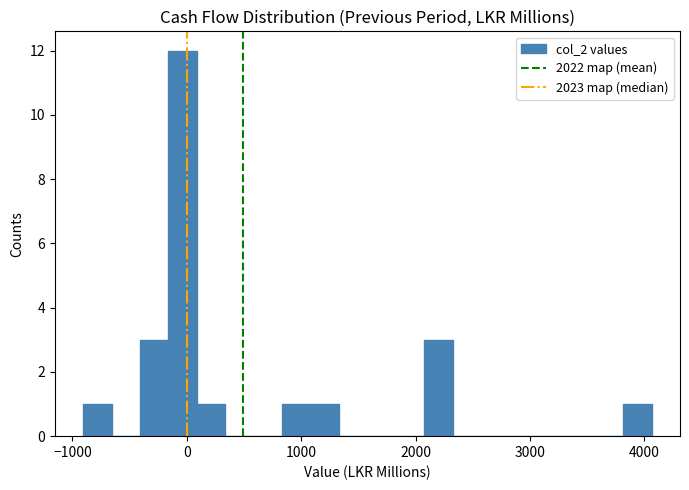

Read against the x-axis, roughly where is the centre of the tallest bar?

0